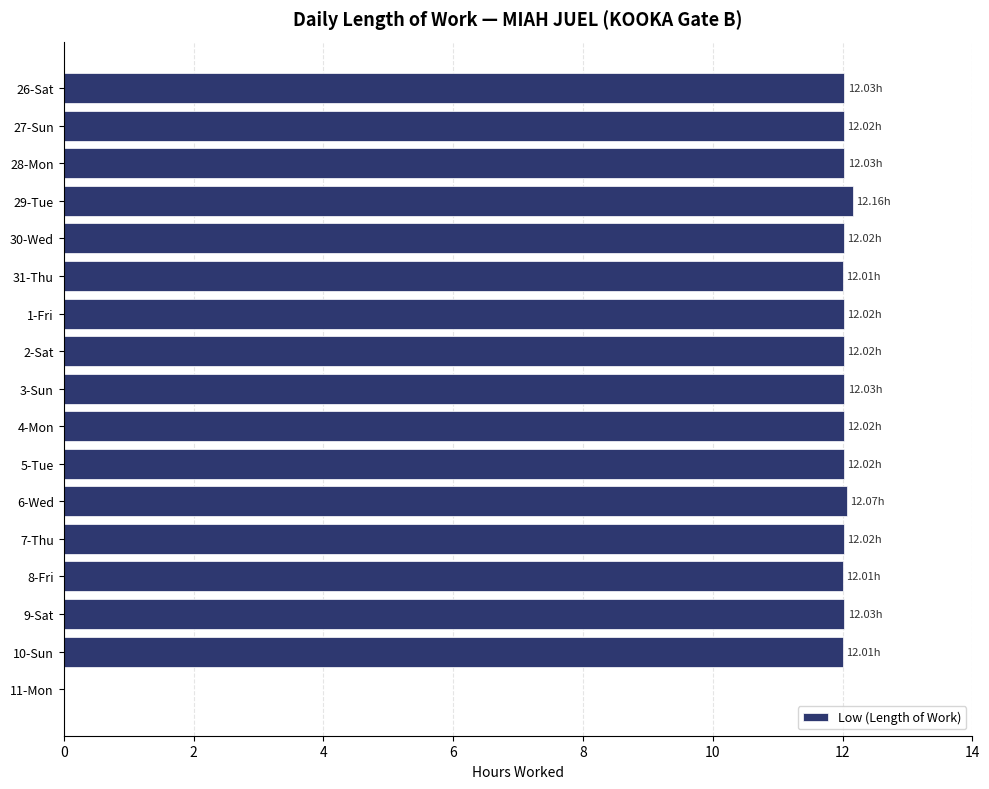

Approximately how many times larger is the value at 26-Sat compared to 27-Sun?

1.0